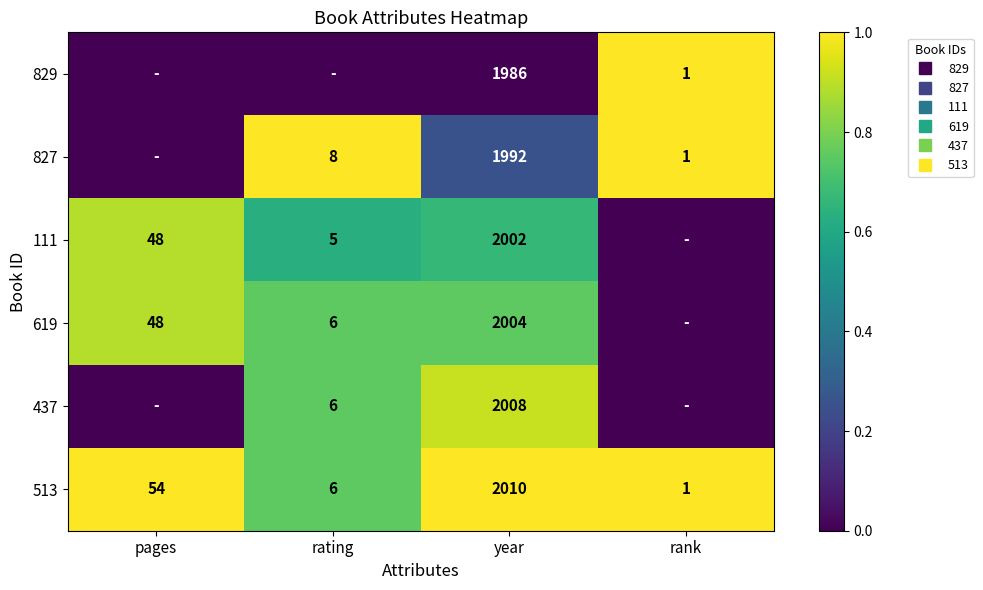

Which category has the lowest value across all series?

pages